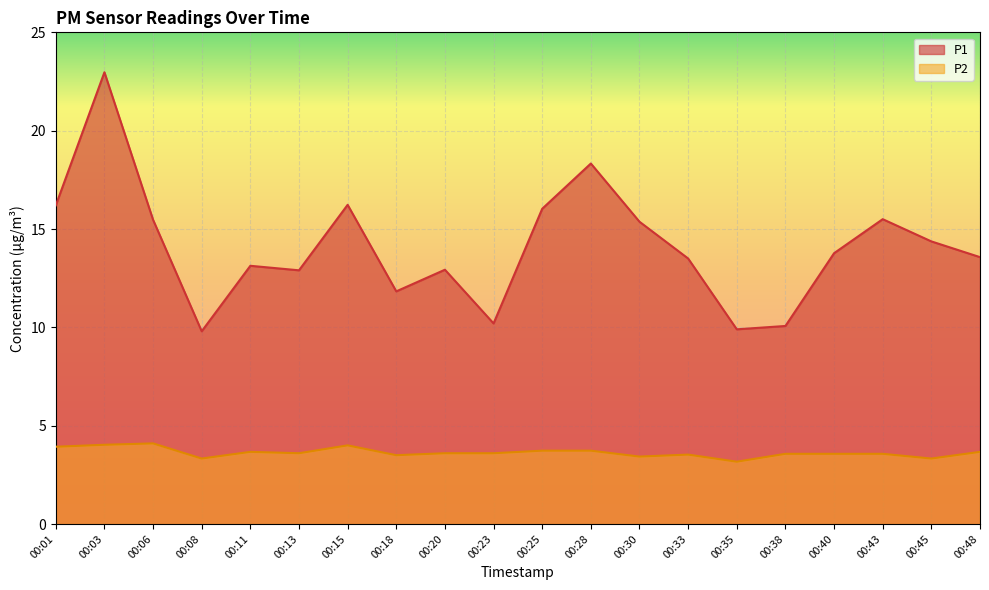

Which series has the largest total across all categories?

P1